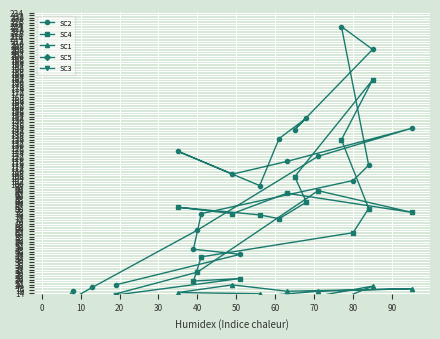

Is it true that SC4 equals 16 at 22?

False